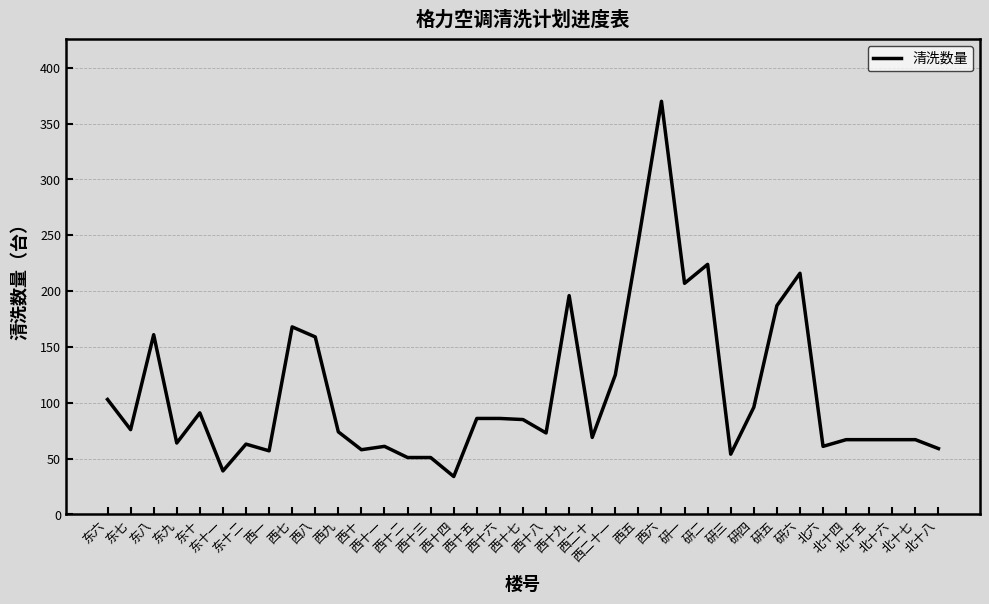

What is the smallest value displayed?

34